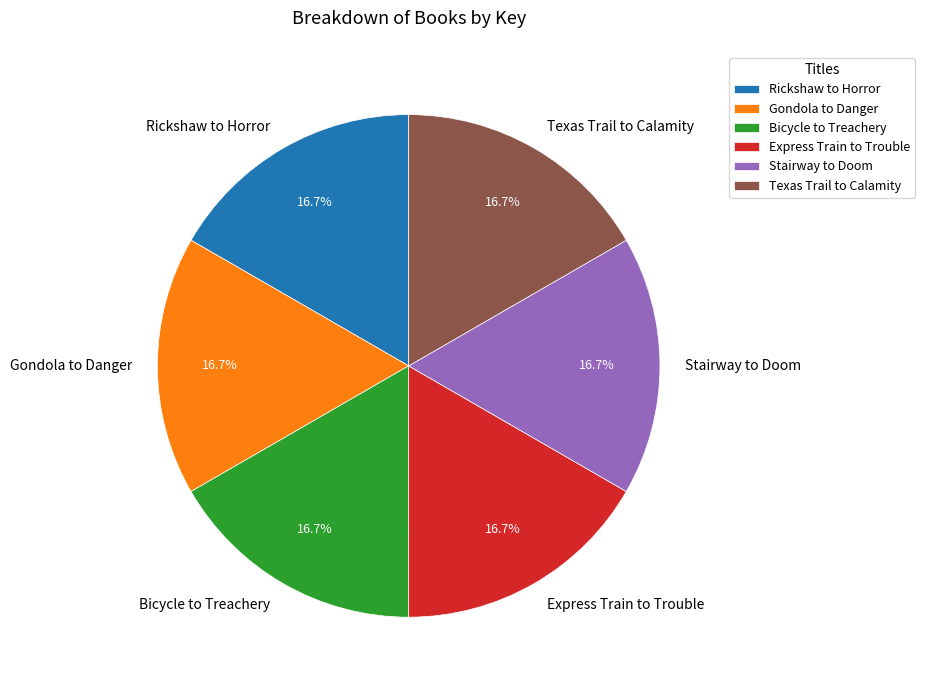

To the nearest percent, what is the average slice percentage?

17%